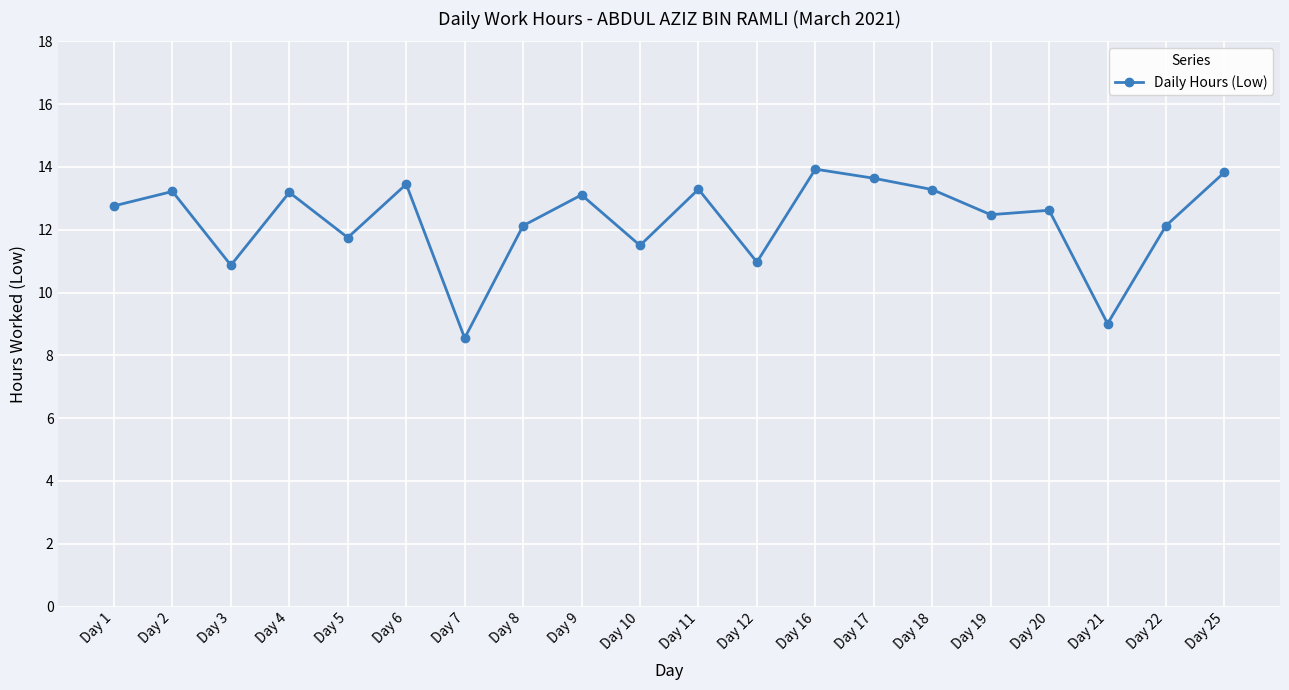

Read the value at Day 10.

11.5